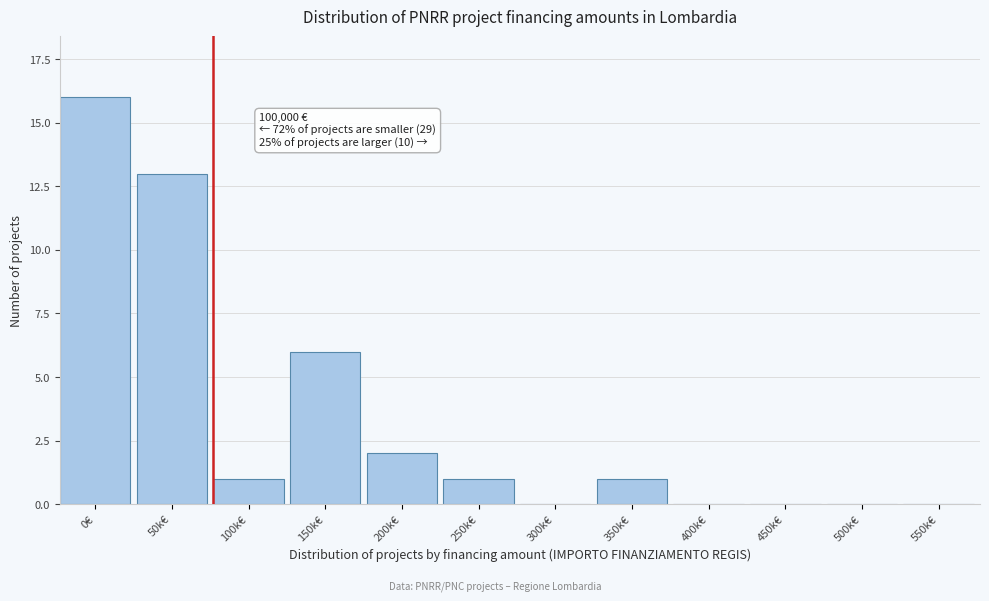

Reading left to right, extract all data points from this chart.

0€=16	50k€=13	100k€=1	150k€=6	200k€=2	250k€=1	300k€=0	350k€=1	400k€=0	450k€=0	500k€=0	550k€=0